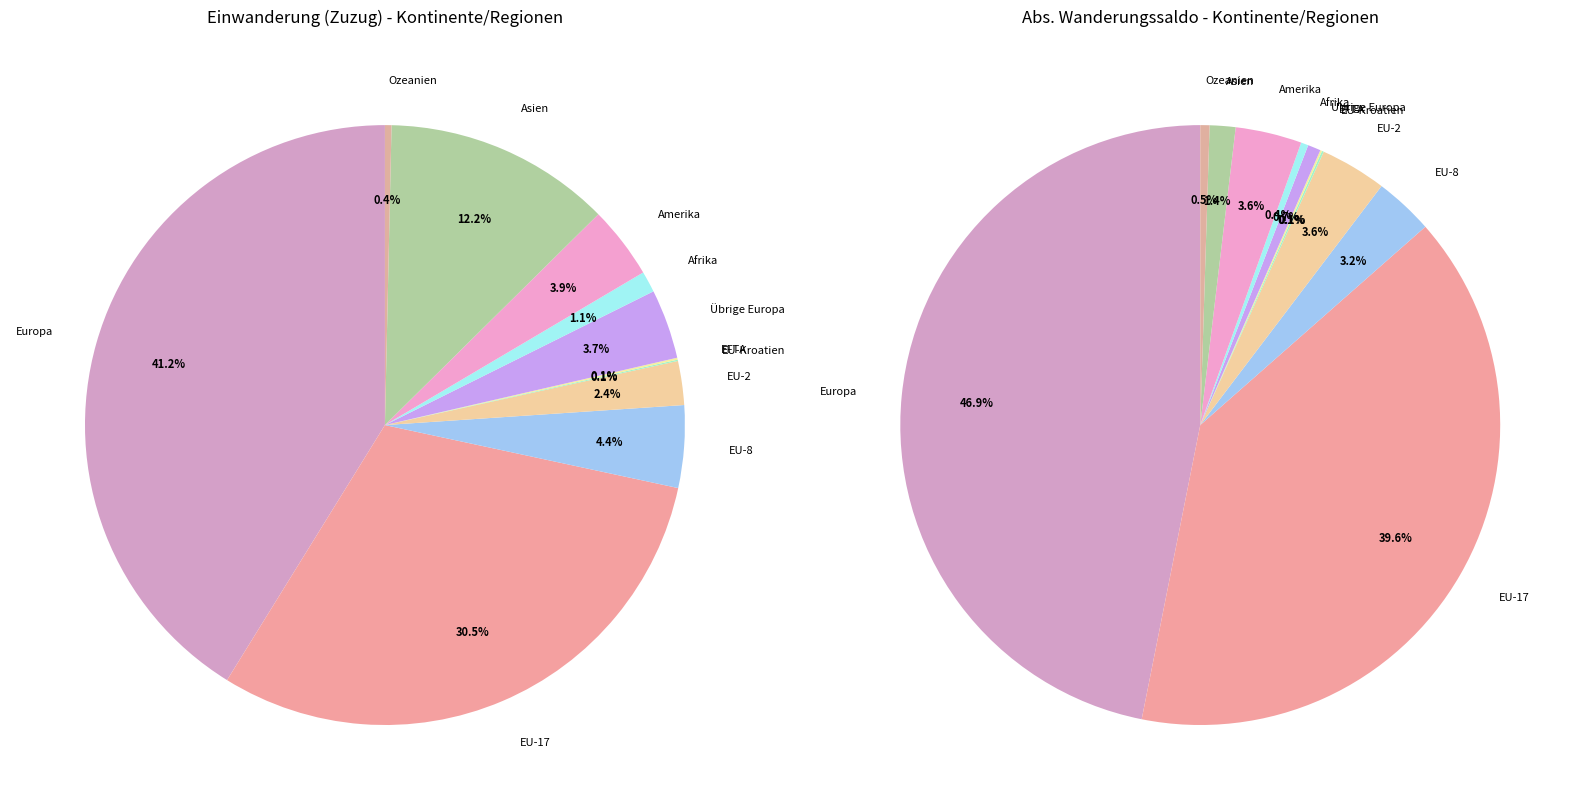

What is the ratio of the value at Übrige Europa to the value at EU-17?

0.1